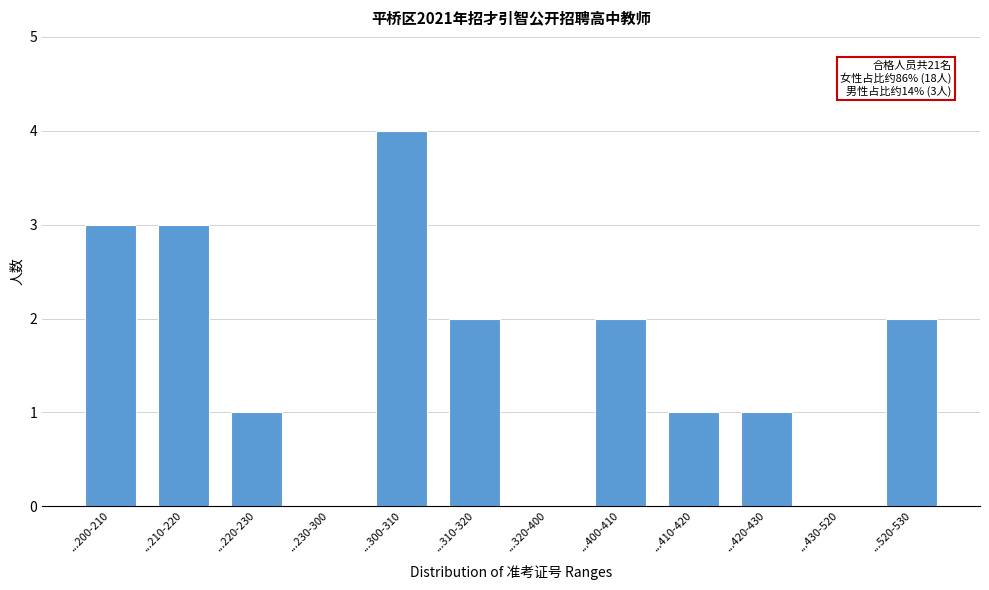

Reading right to left, list all the values displayed in this chart.

...520-530=2	...430-520=0	...420-430=1	...410-420=1	...400-410=2	...320-400=0	...310-320=2	...300-310=4	...230-300=0	...220-230=1	...210-220=3	...200-210=3